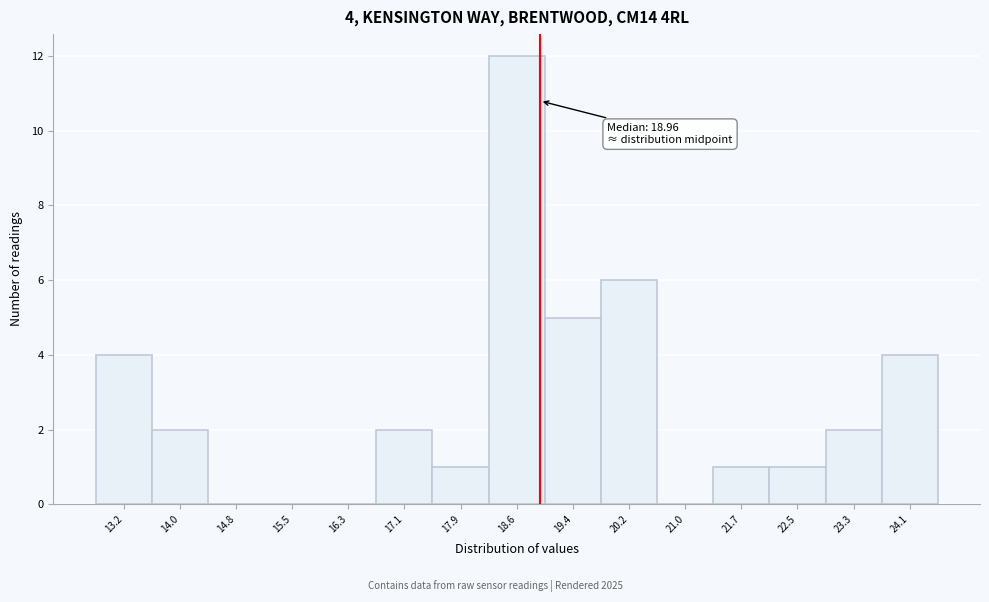

Over which range of the x-axis is the bar tallest?

18.3 to 19.0